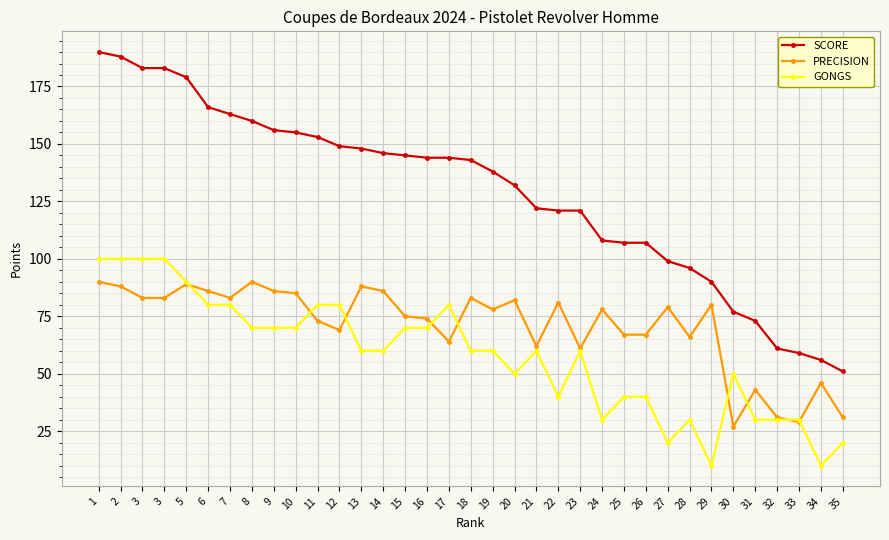

True or false: SCORE has a value of 179 at 5.

True